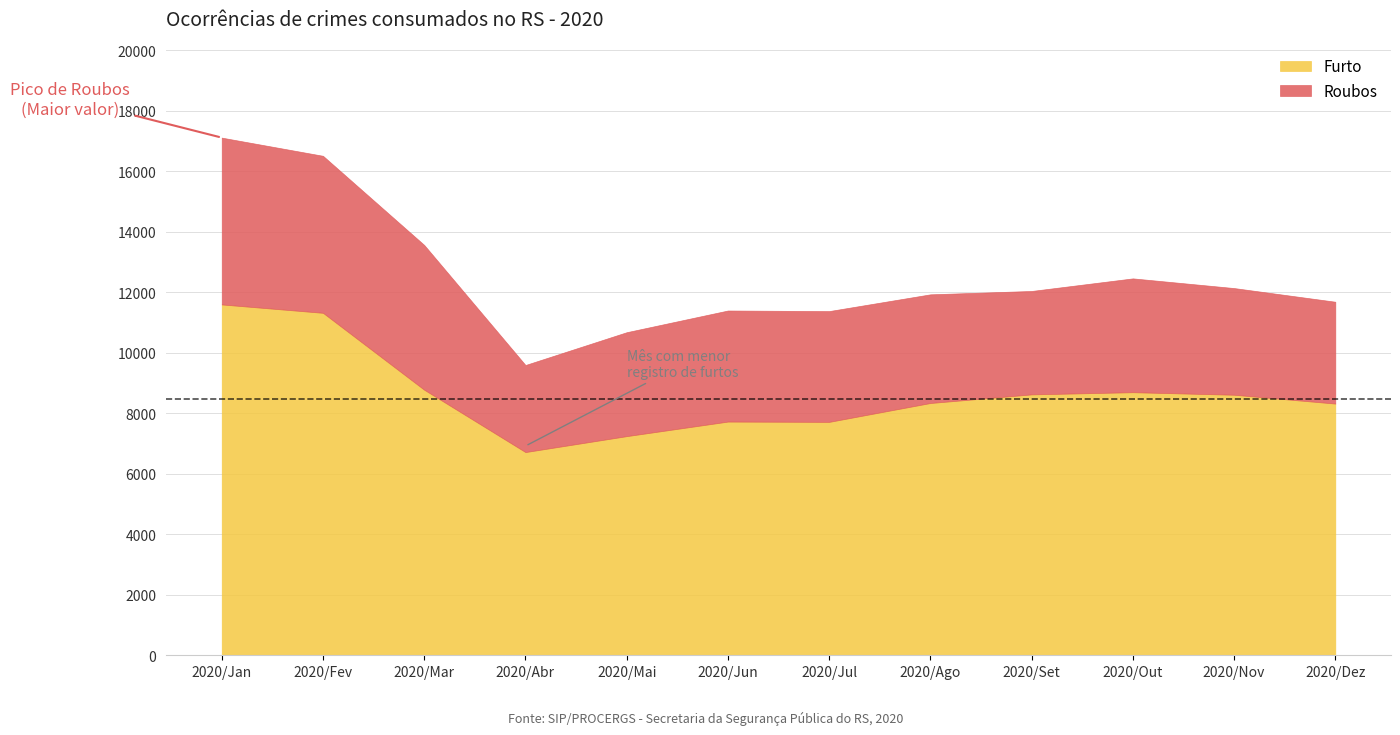

What is the label of the 8th point from the left?

2020/Ago